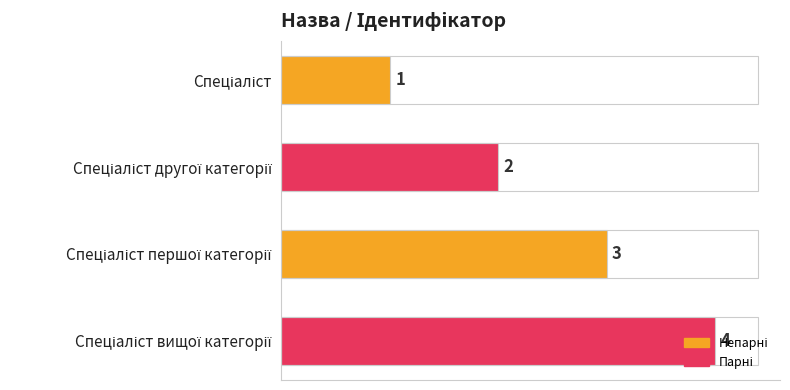

What is the value of the 2nd bar from the top?

2